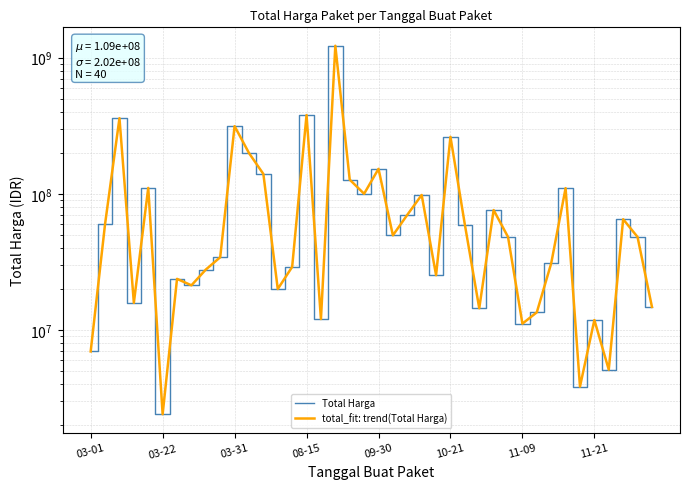

What is the value of the total_fit: trend(Total Harga) point at the 39th from the left?

48140000